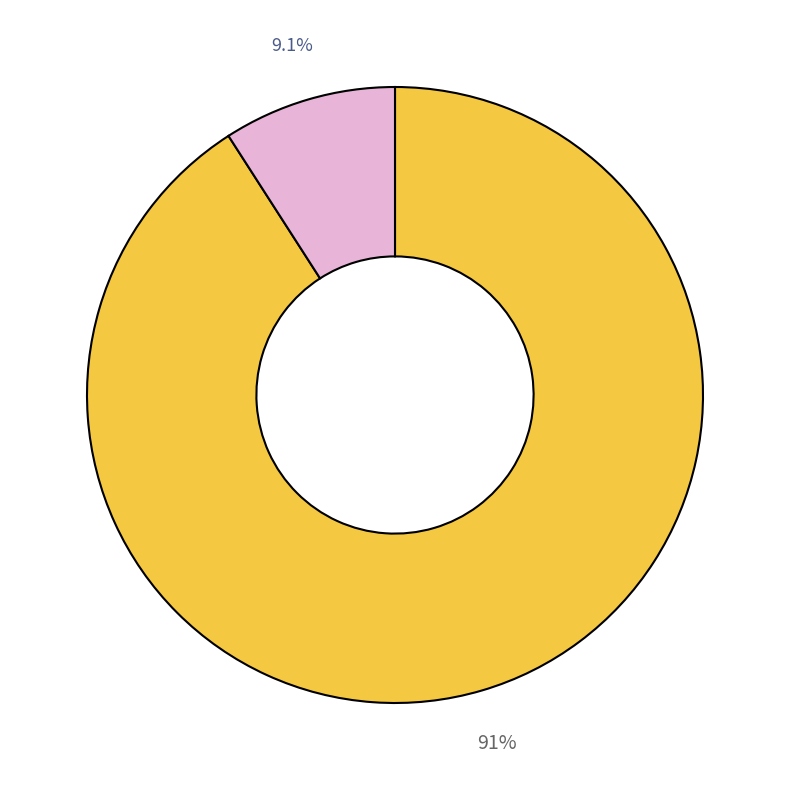

Is there a majority slice in this chart?

Yes